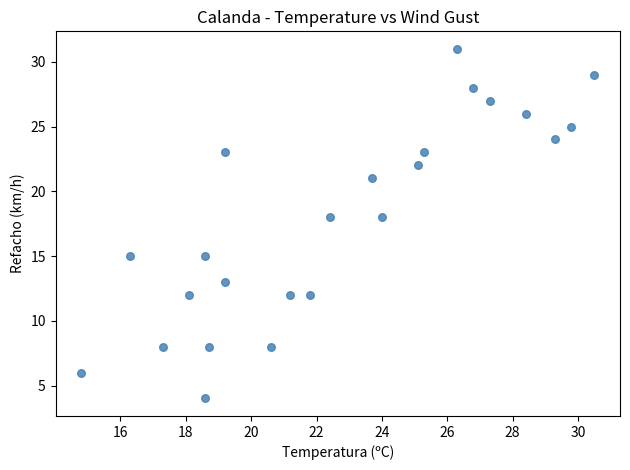

What is the range of Y values (max minus min)?

27